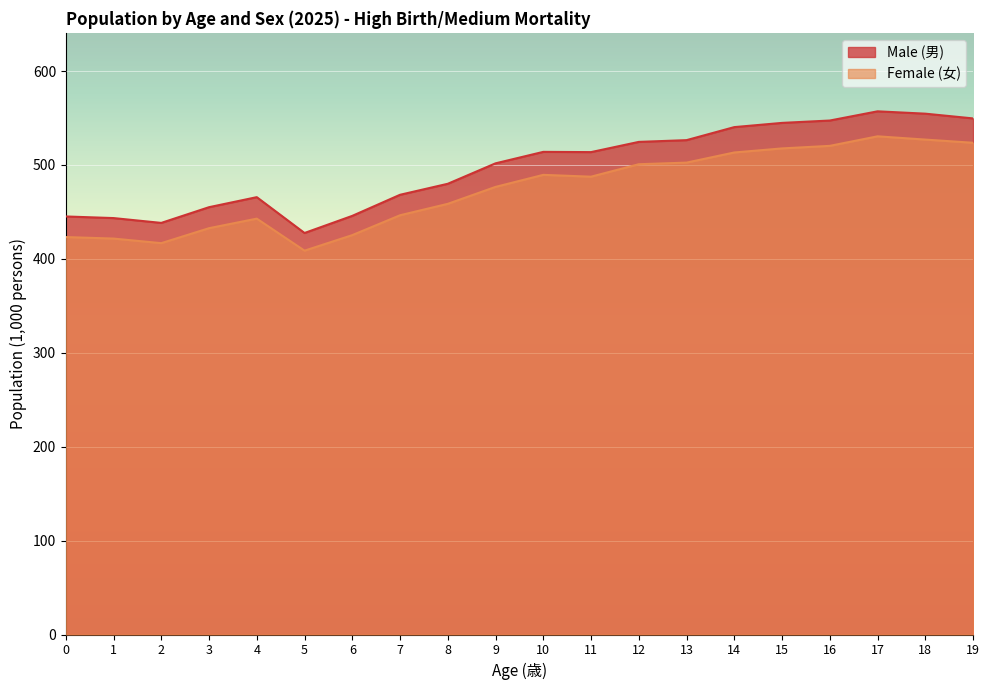

What is the spread (max minus min) of values at 17?

26.6